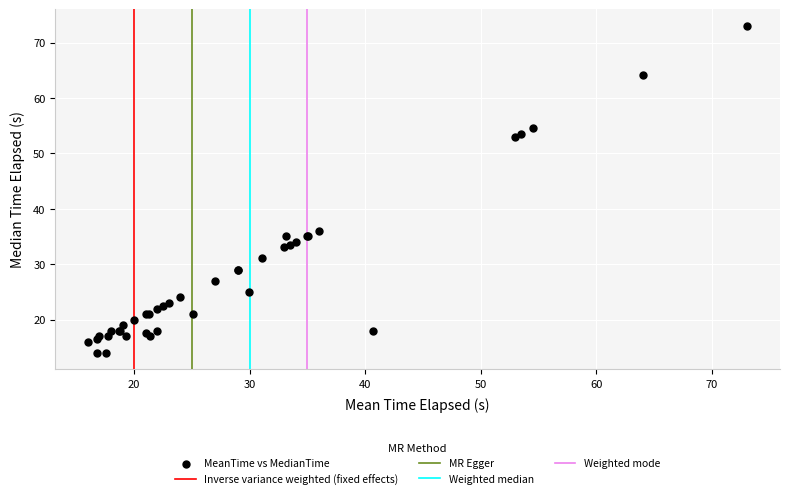

What Y value in the scatter plot is closest to 43?

36.0